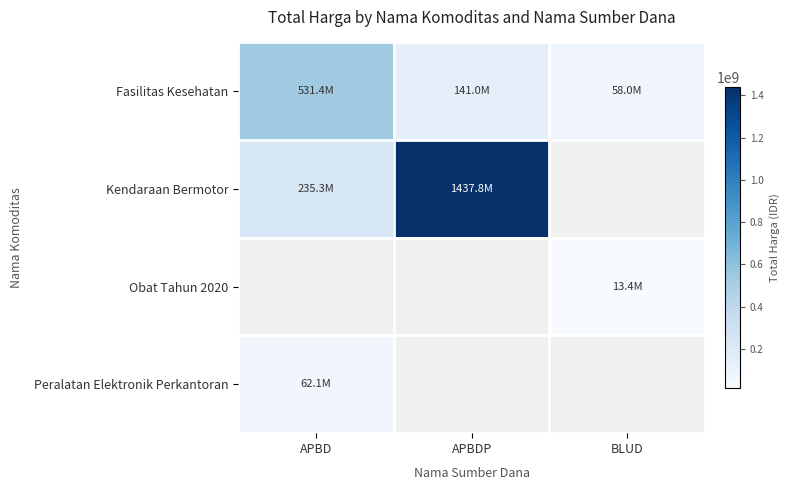

How many data points in Fasilitas Kesehatan are less than 141000000?

1